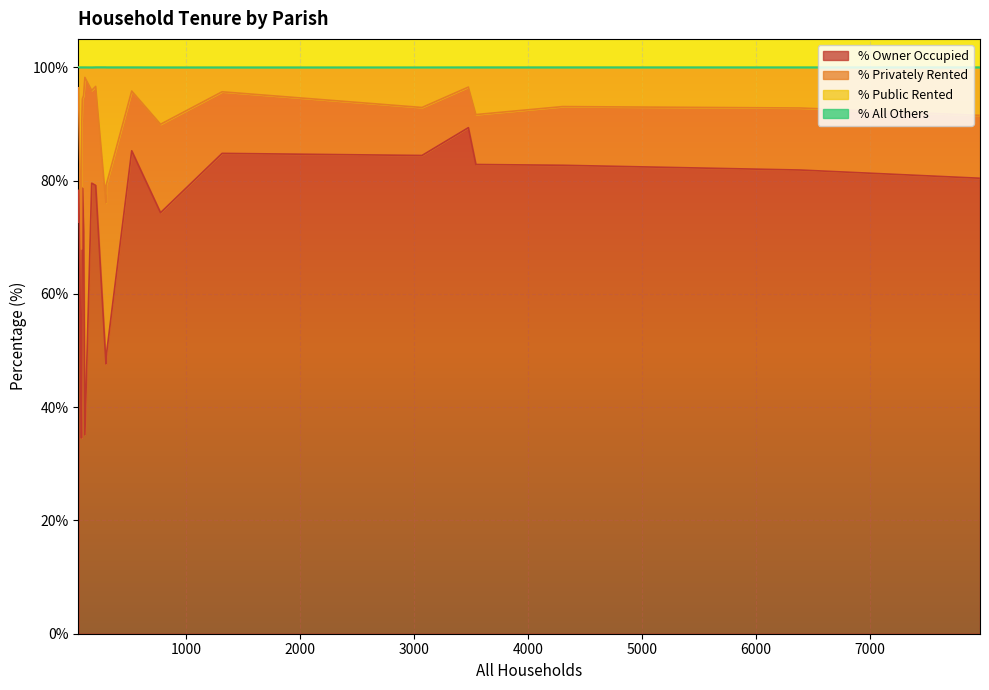

What is the minimum value for % Owner Occupied?

34.6